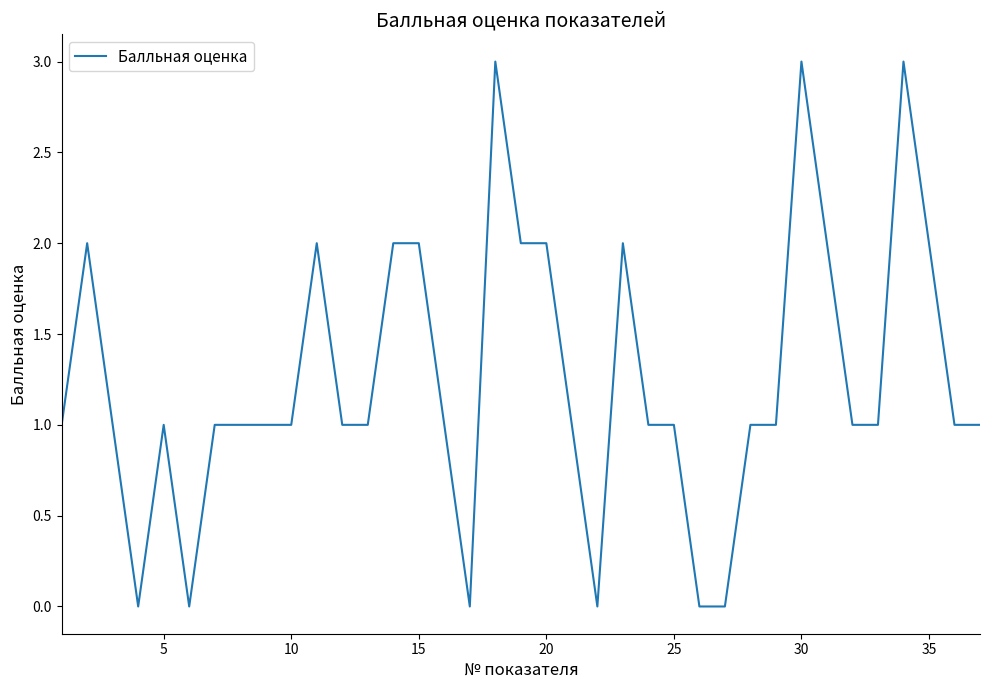

True or false: the data has more than 0 interior local peaks.

True